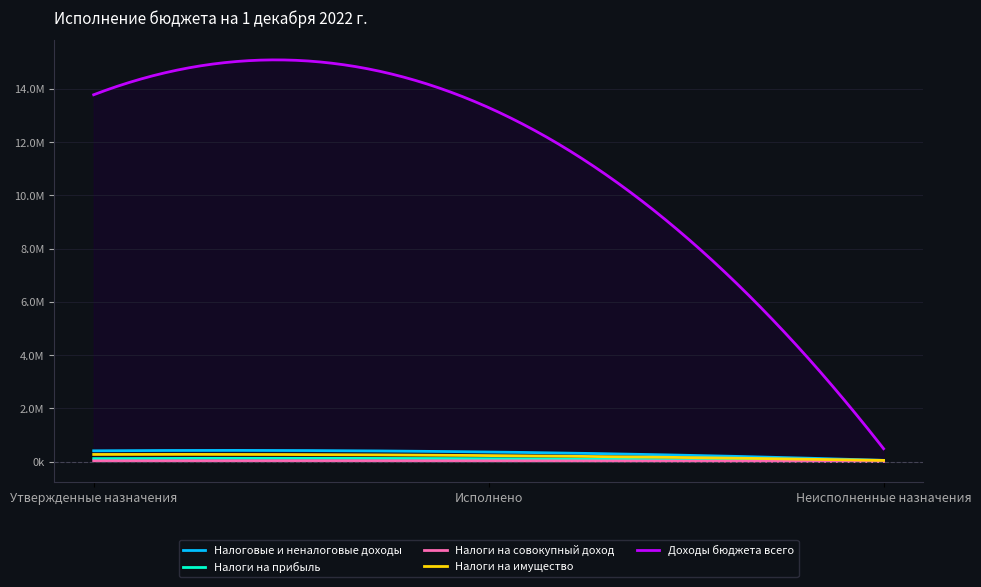

The Налоги на прибыль series shows 44358.6 at Утвержденные назначения. True or false?

False